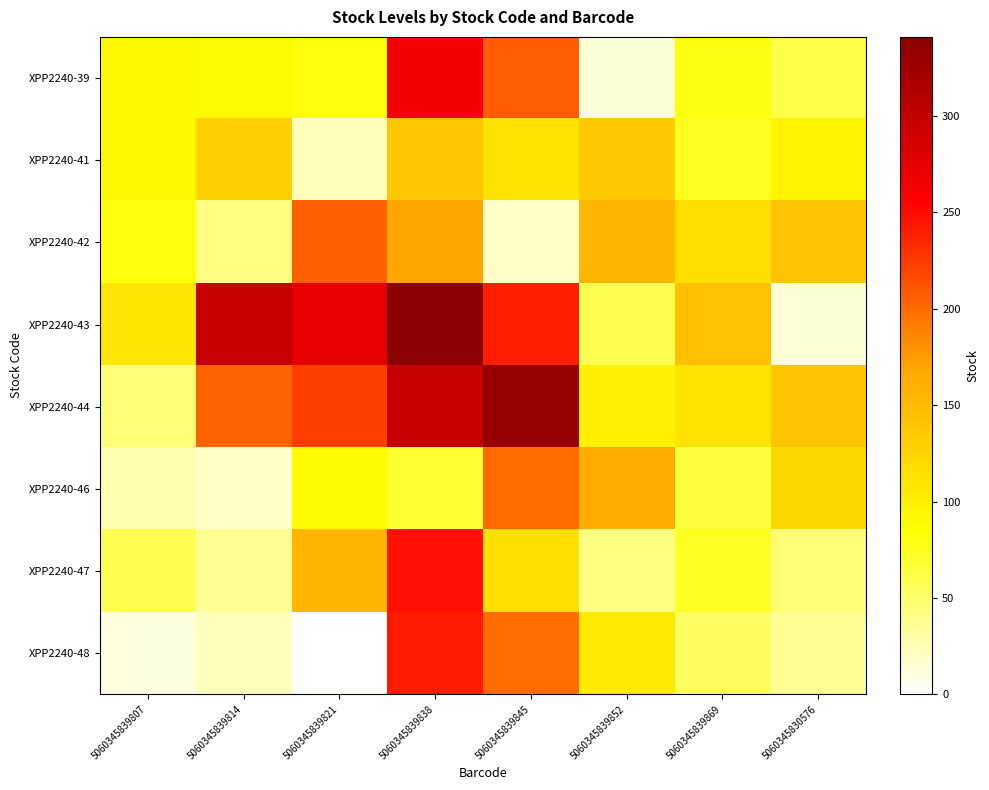

At 5060345839807, list the series in order from smallest to largest.

XPP2240-48, XPP2240-46, XPP2240-44, XPP2240-47, XPP2240-42, XPP2240-39, XPP2240-41, XPP2240-43